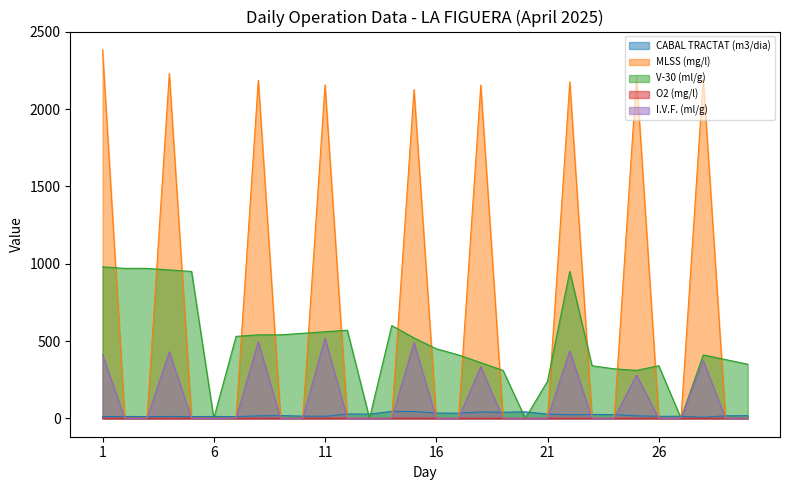

What is the average value of the O2 (mg/l) series?

0.3